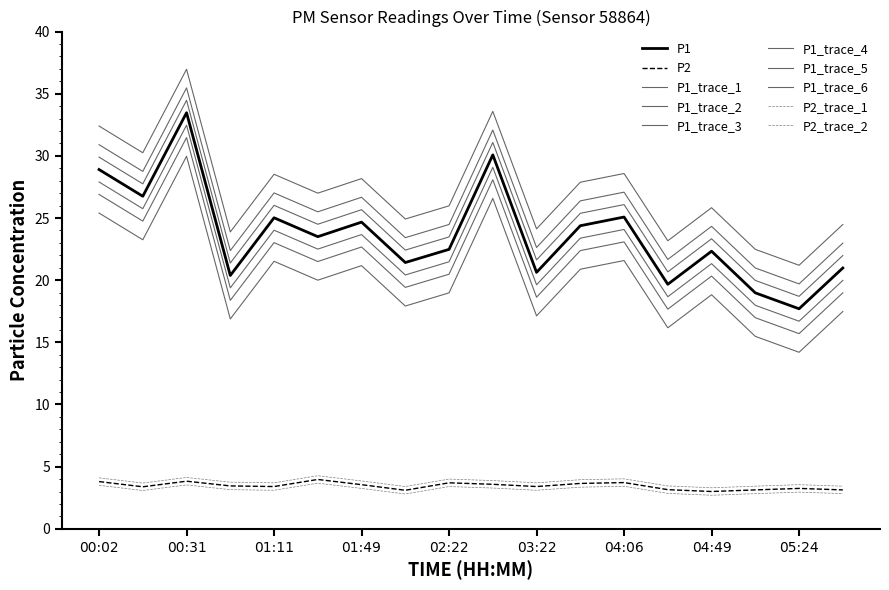

How many lines are shown in the chart?

10